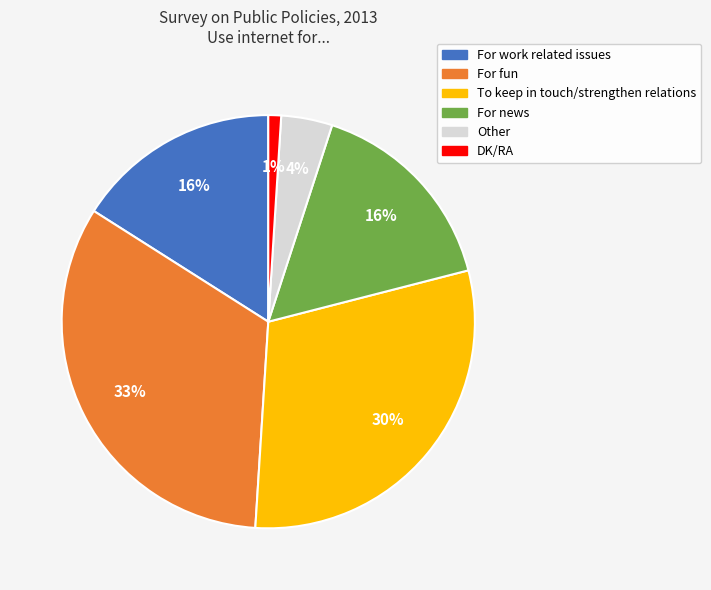

Which slice is the smallest?

DK/RA